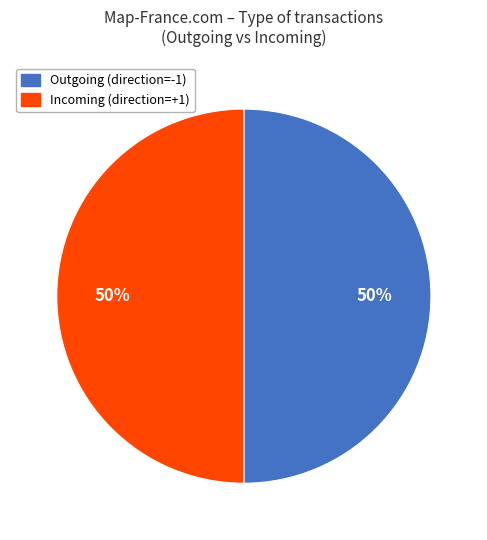

To the nearest percent, what is the average slice percentage?

50%